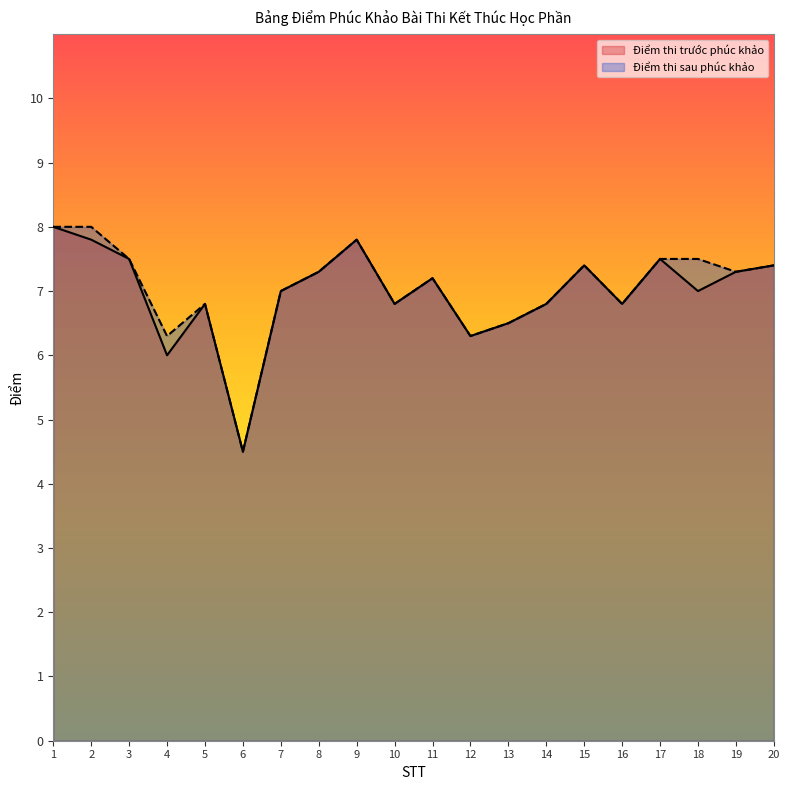

True or false: Điểm thi trước phúc khảo and Điểm thi sau phúc khảo intersect in this chart.

False